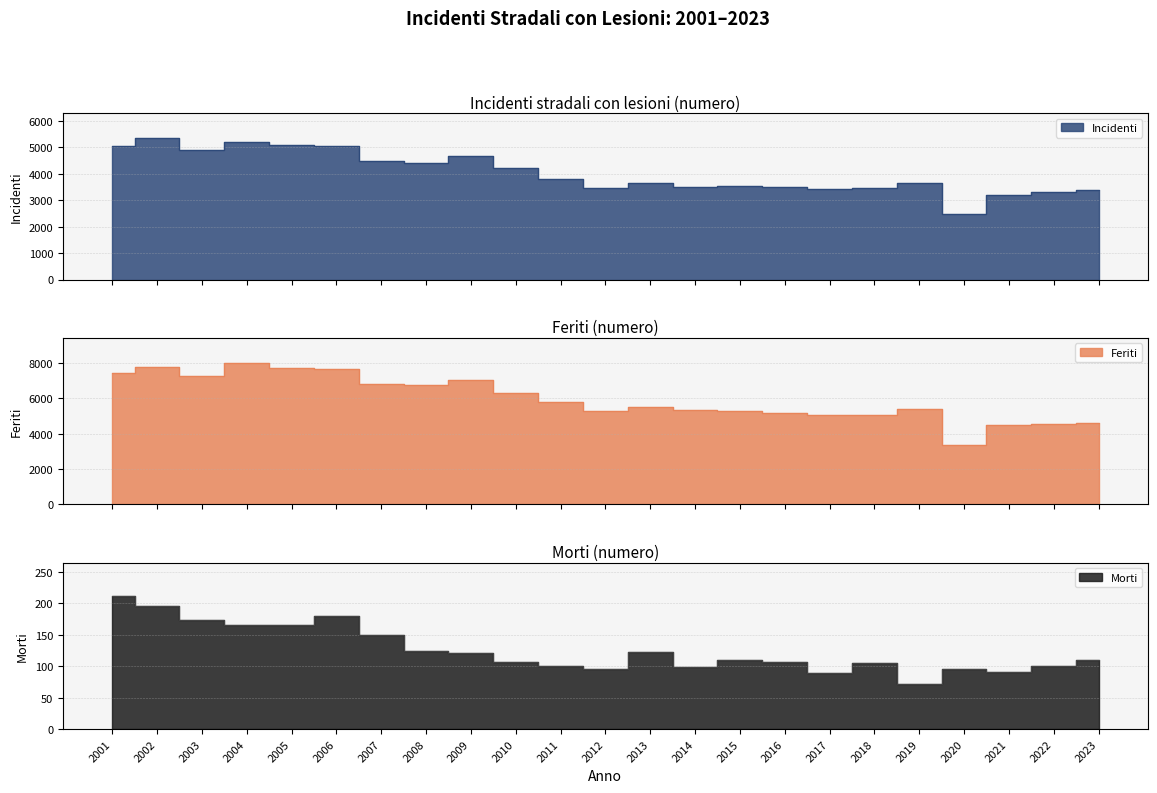

True or false: Incidenti and Morti intersect in this chart.

False